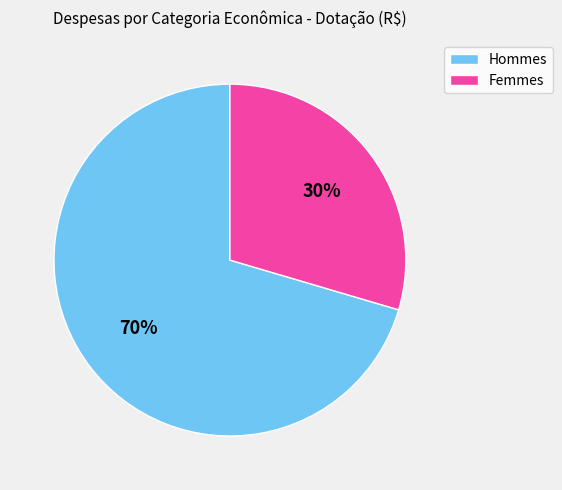

How many slices are in this pie chart?

2